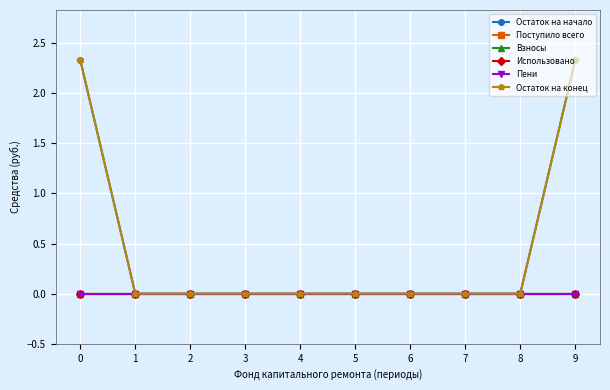

What is the average value of the Остаток на конец series?

0.5